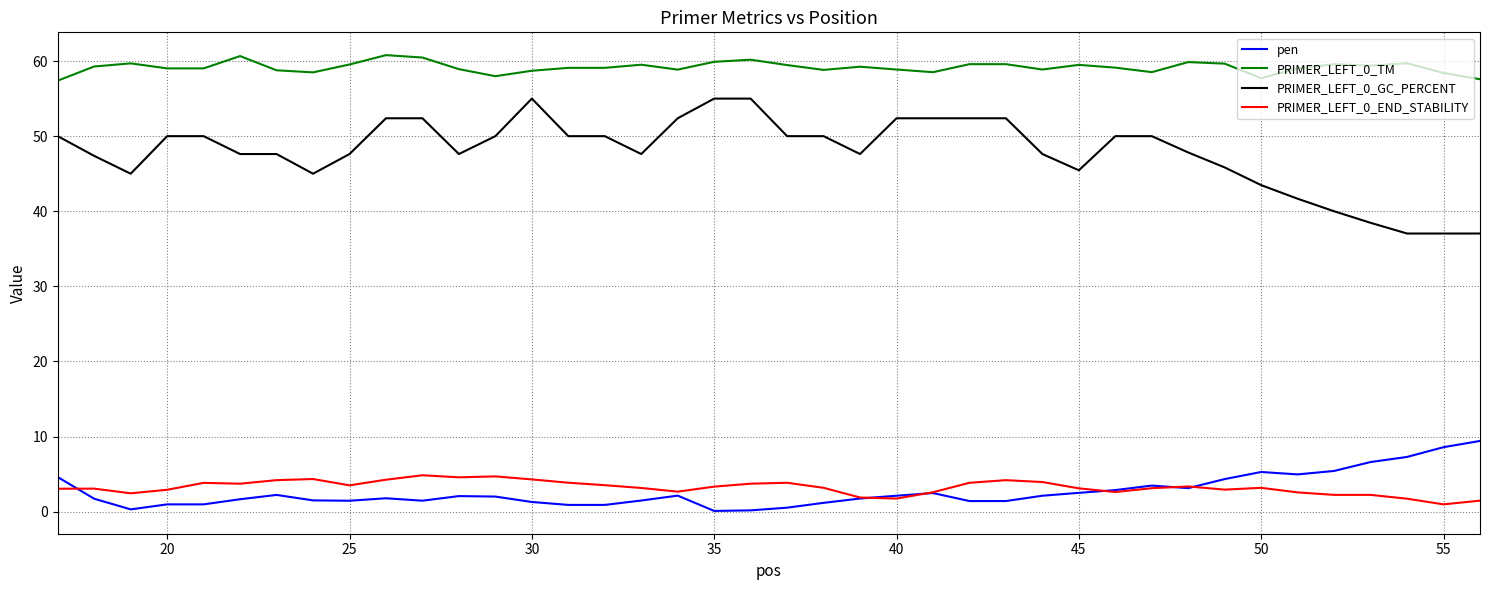

Which series has the widest spread of values?

PRIMER_LEFT_0_GC_PERCENT